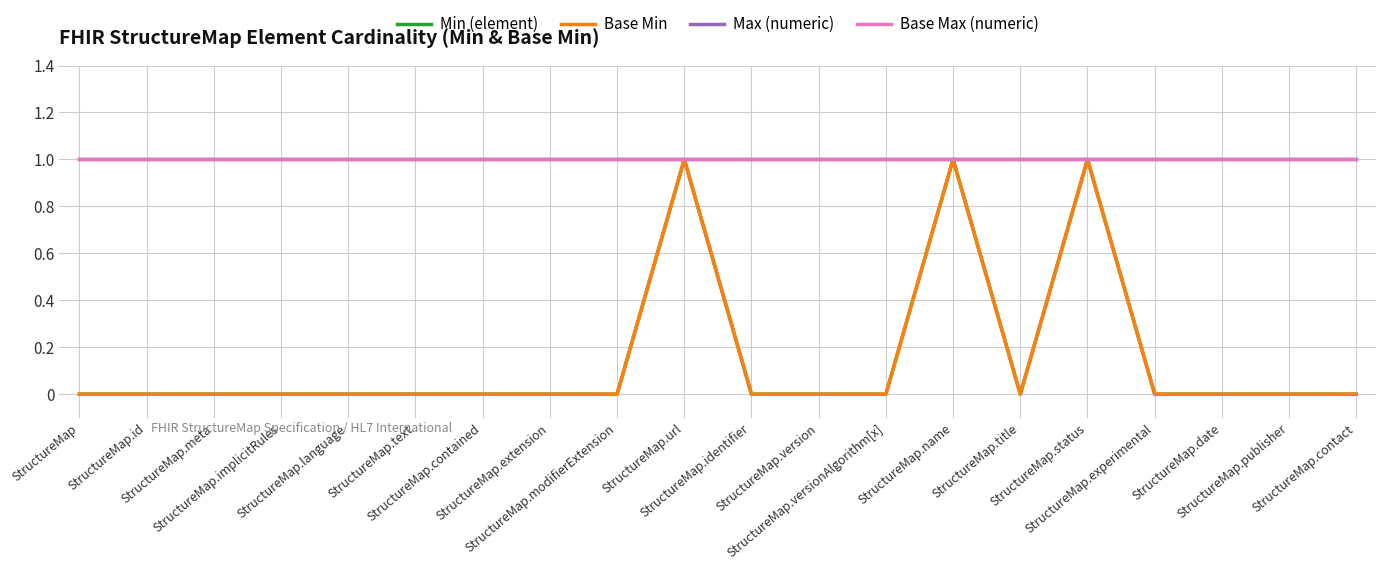

True or false: Min (element) has a value of 1 at StructureMap.status.

False